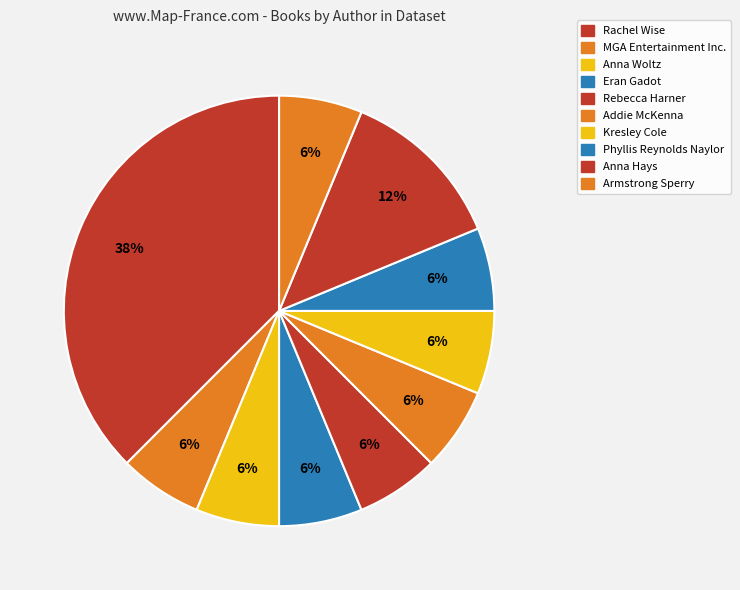

Which slice is the largest?

Rachel Wise